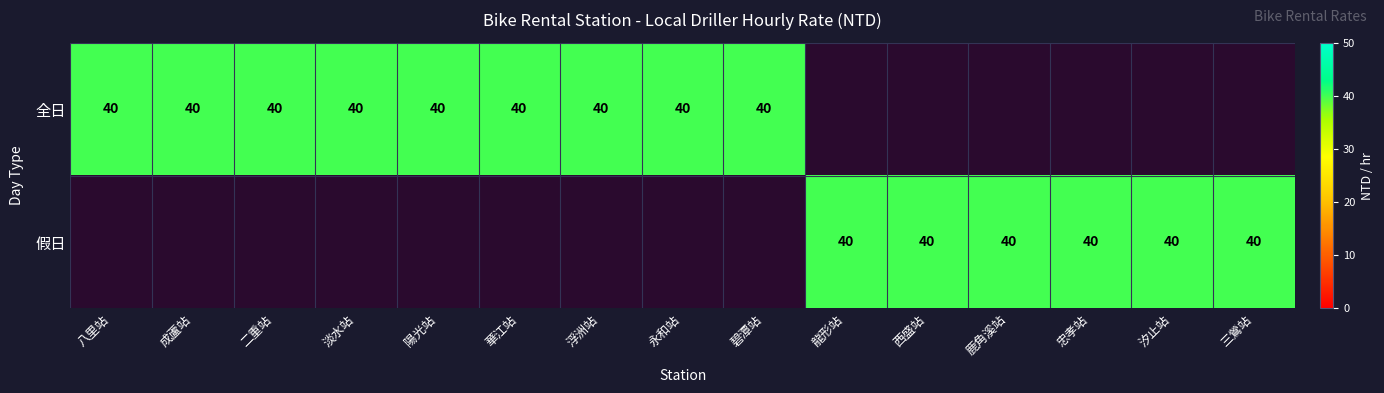

The value of 假日 at 忠孝站 is 40. True or false?

True